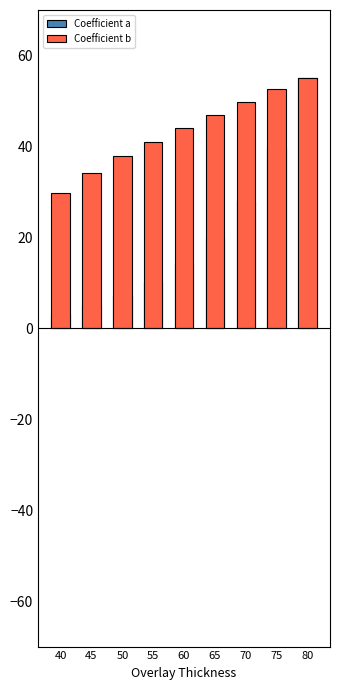

What is the highest value of the Coefficient b series?

55.0